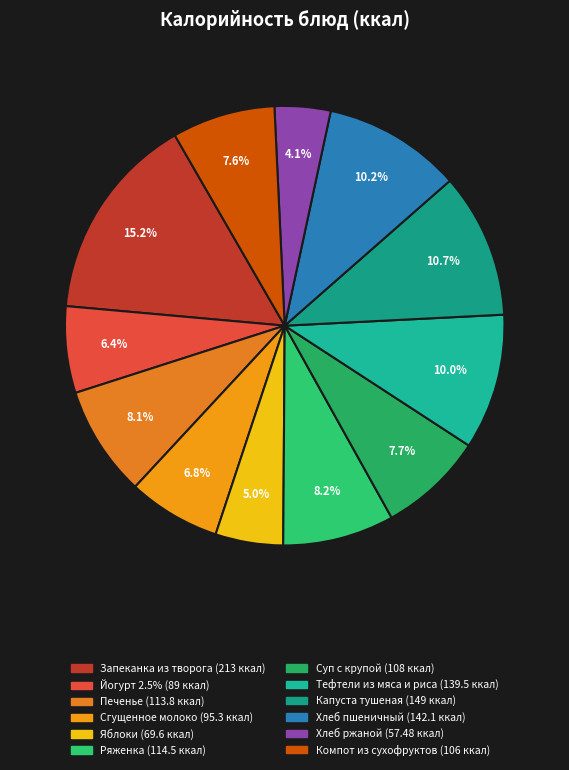

Which has a higher value, Суп с крупой or Хлеб ржаной?

Суп с крупой